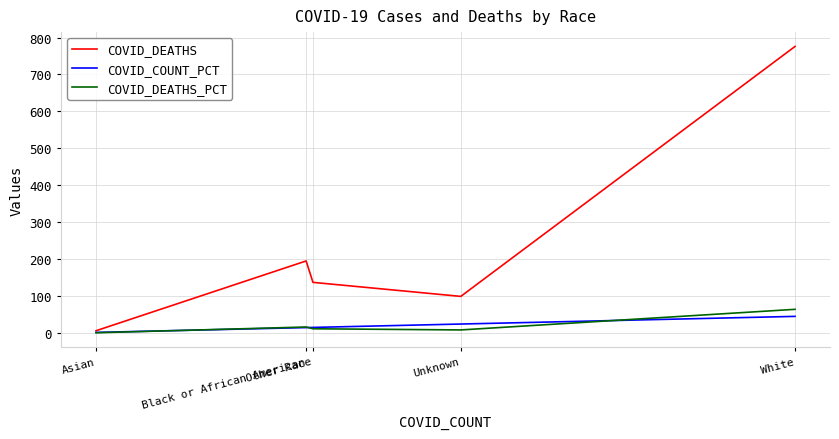

List the series in order of their peak value, highest first.

COVID_DEATHS, COVID_DEATHS_PCT, COVID_COUNT_PCT